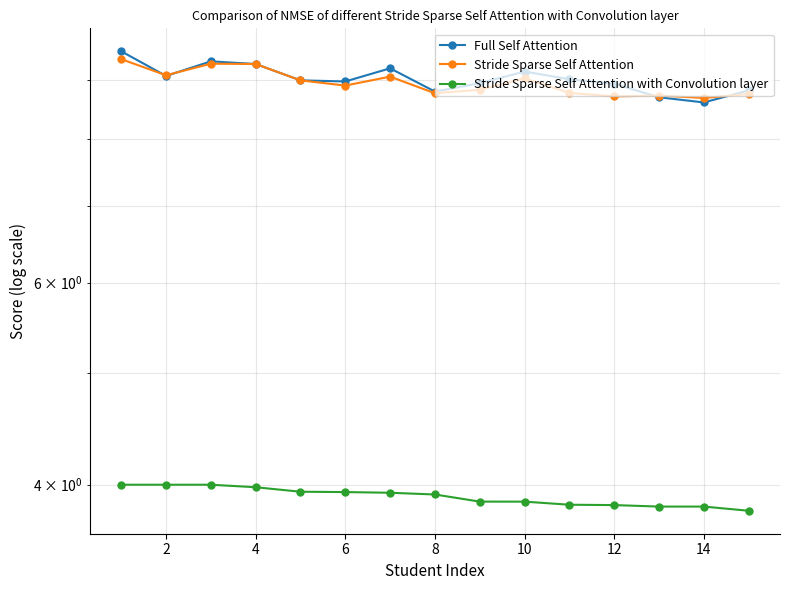

Rank the series by their maximum value, from highest to lowest.

Full Self Attention, Stride Sparse Self Attention, Stride Sparse Self Attention with Convolution layer